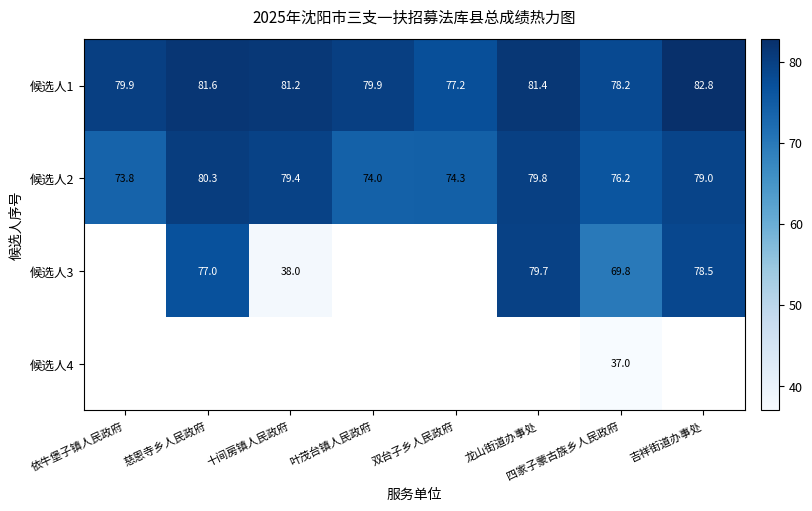

Which category has the highest value in the 候选人2 series?

慈恩寺乡人民政府